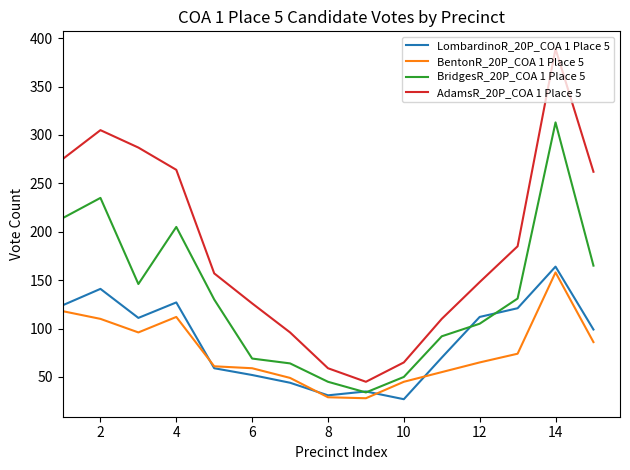

What is the difference between the maximum and minimum values in the BridgesR_20P_COA 1 Place 5 series?

279